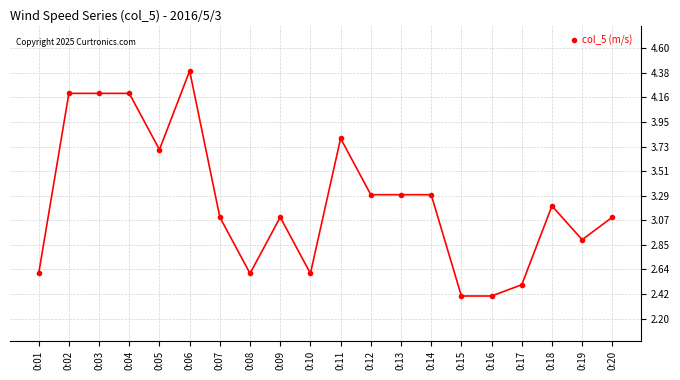

Read the value at 0:01.

2.6